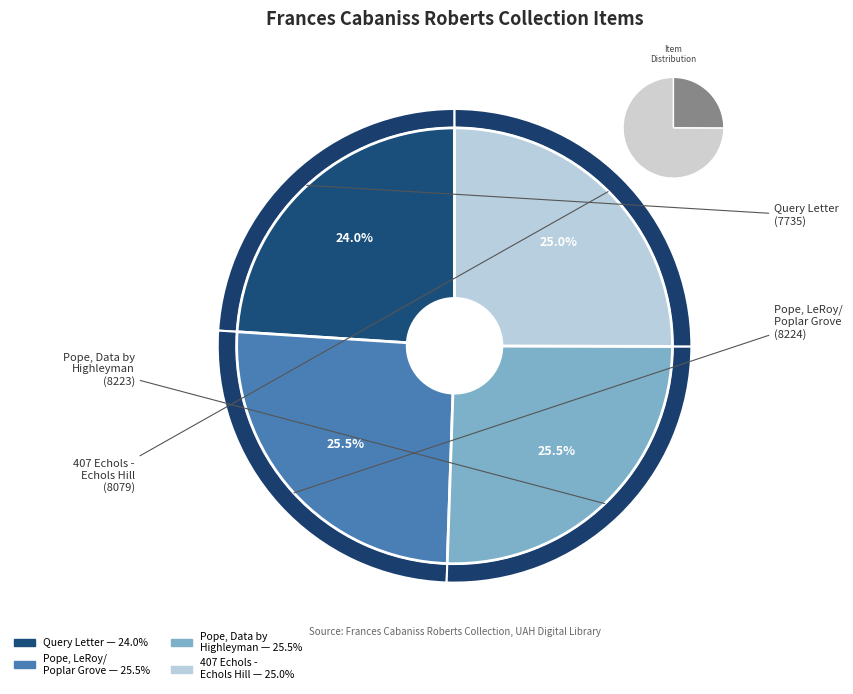

The r04a13-09: 407 Echols - Echols Hill slice represents 31% of the pie. True or false?

False